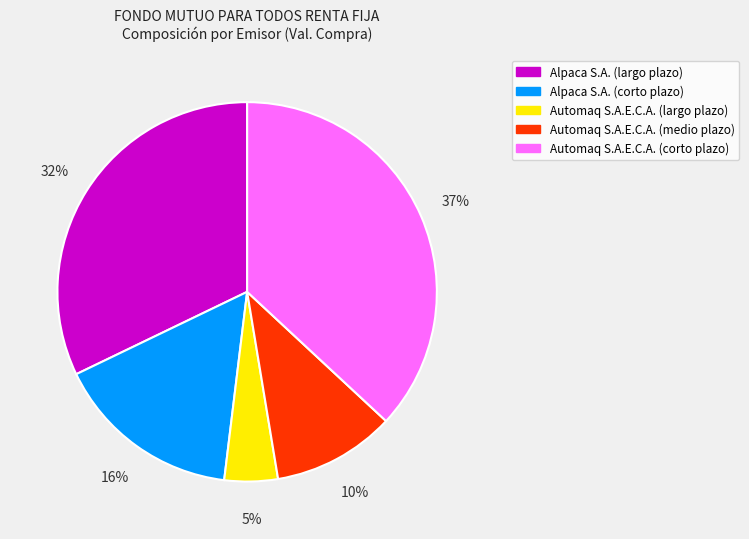

Does any single category account for the majority?

No